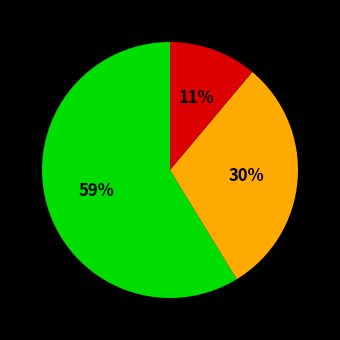

Is there a majority slice in this chart?

Yes